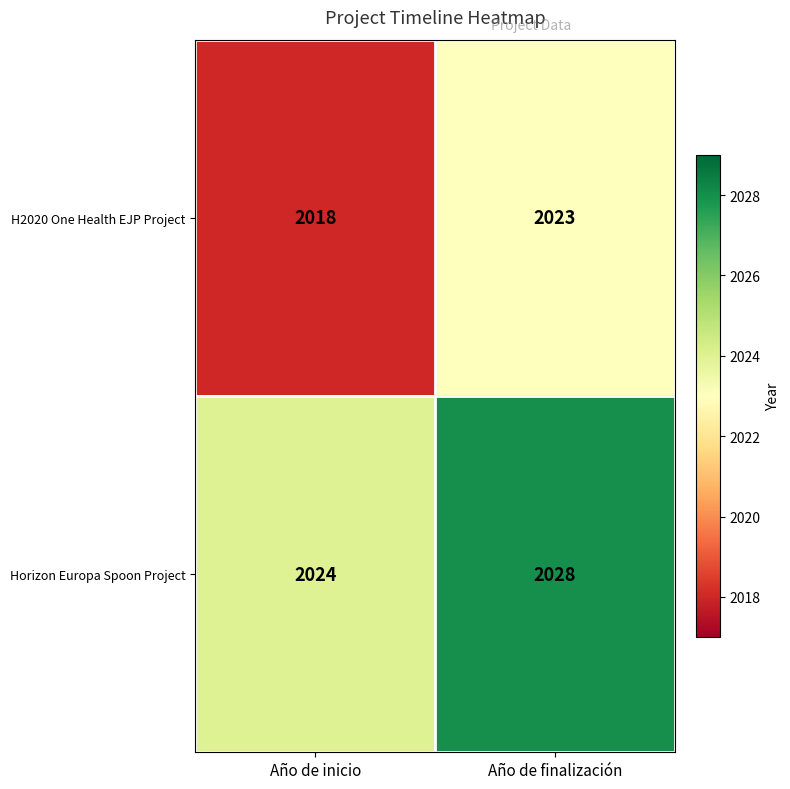

What is the average value of the Horizon Europa Spoon Project series?

2026